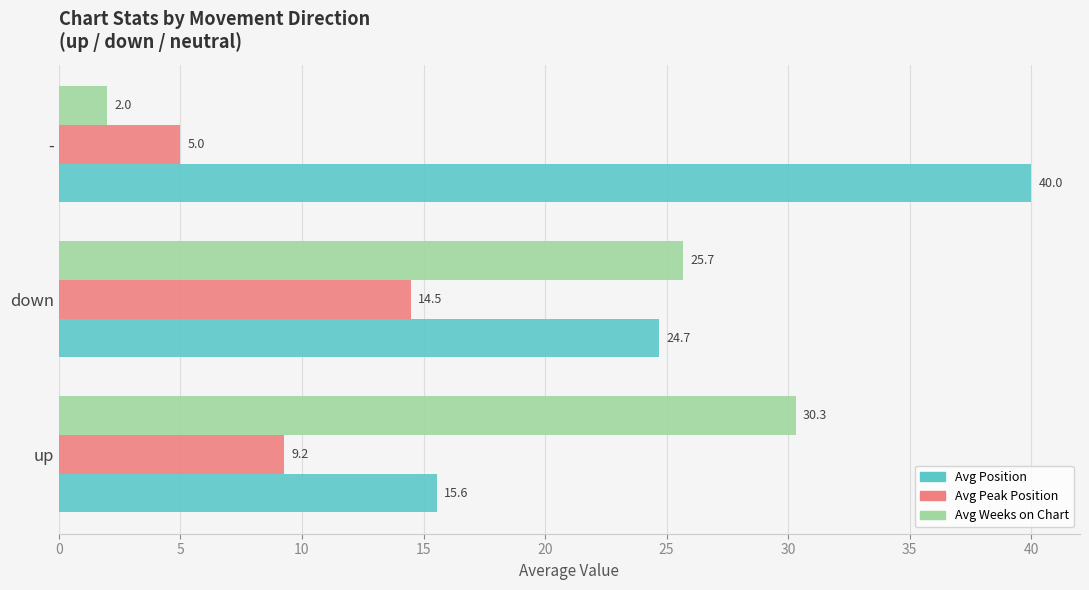

What is the spread (max minus min) of values at -?

38.0